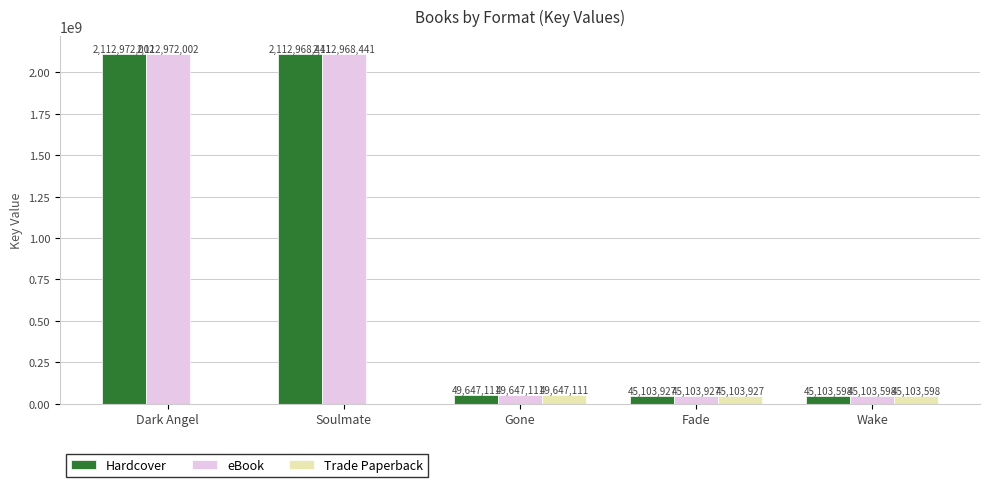

Are the bars grouped side by side (vs. stacked)?

Yes